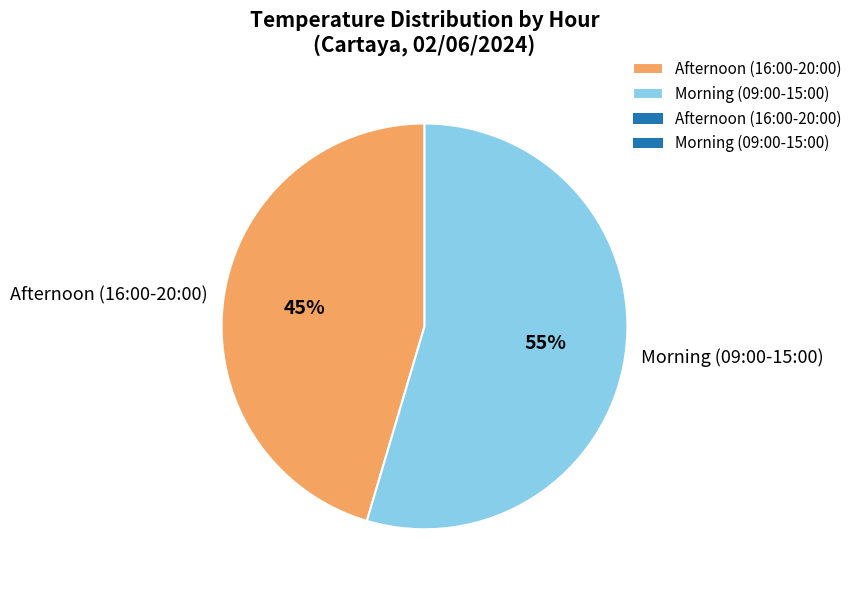

To the nearest percent, what portion does Afternoon (16:00-20:00) represent?

45%